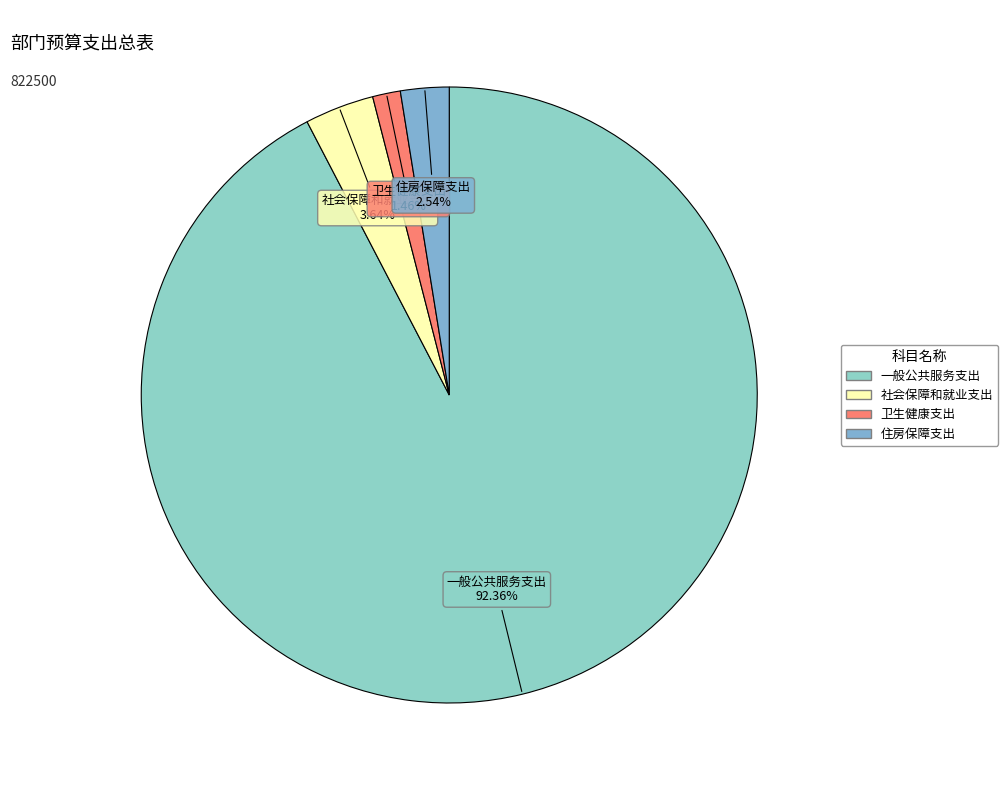

How many segments does this pie chart have?

4